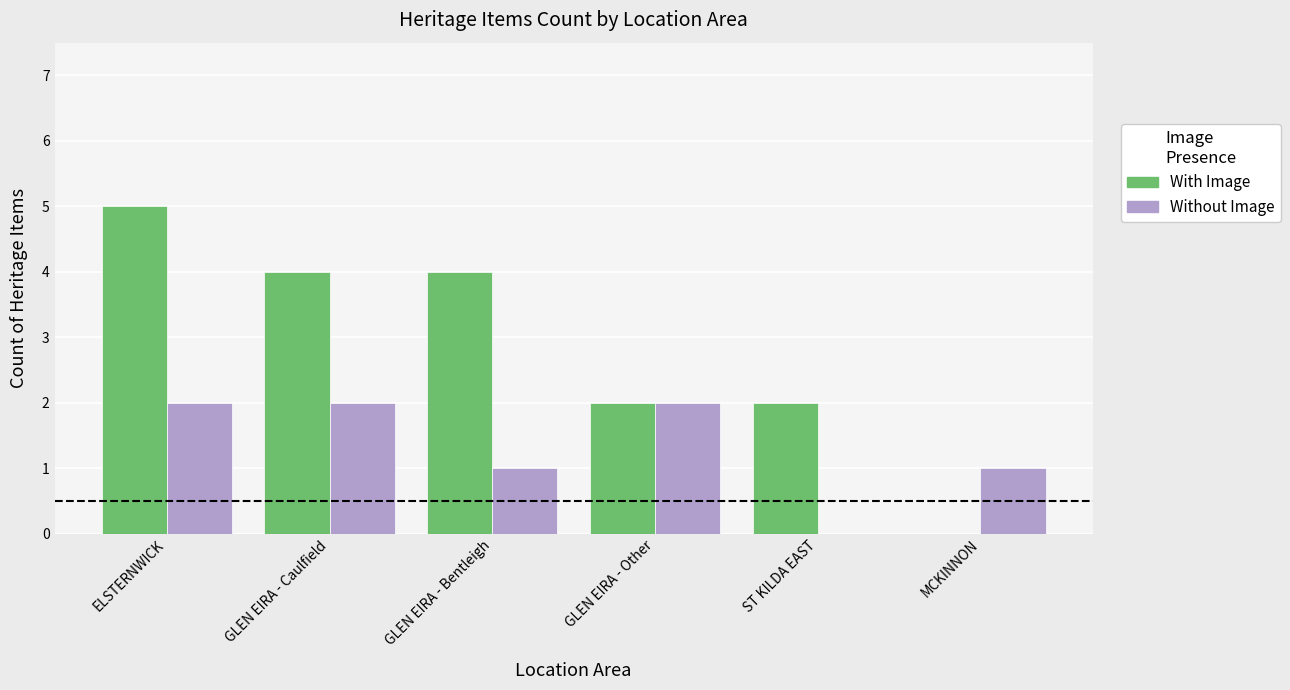

Which series has the largest total across all categories?

With Image